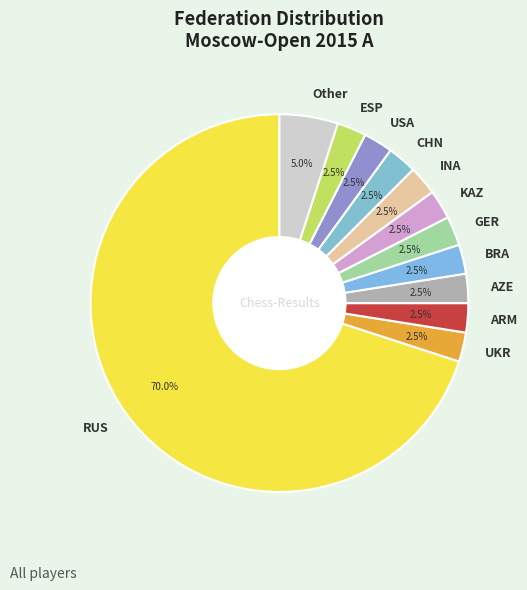

What is the ratio of the value at GER to the value at CHN?

1.0